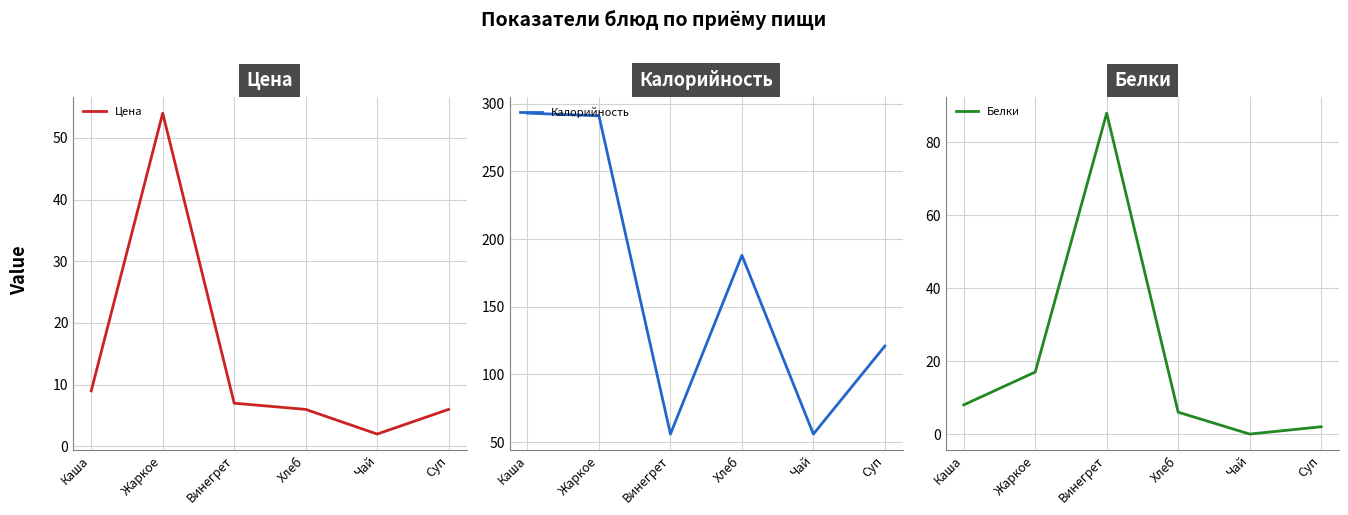

What is the lowest value of the Калорийность series?

56